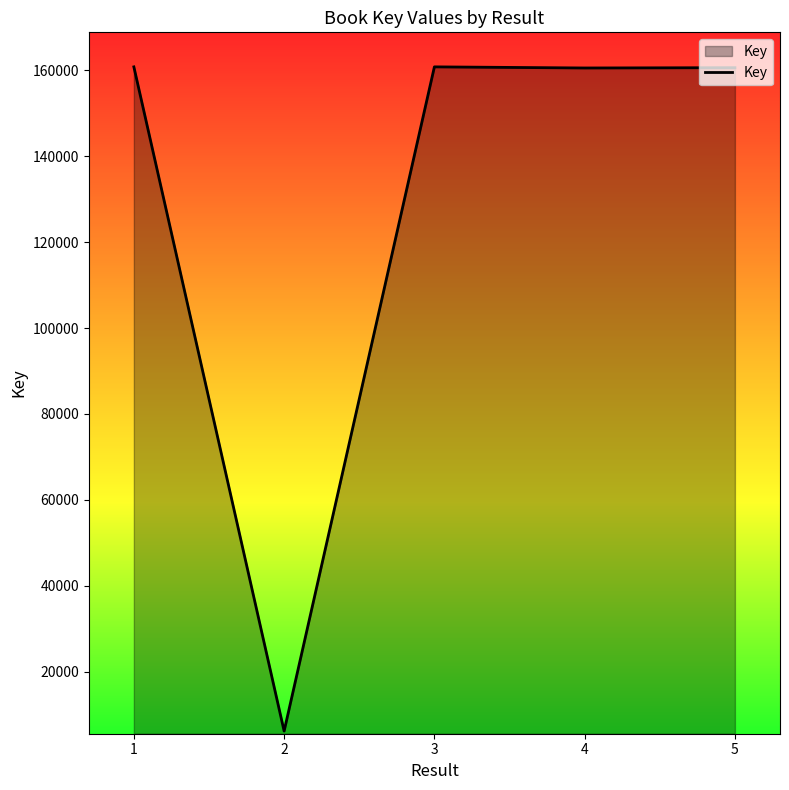

Is it true that the value at 4 is 160582?

True